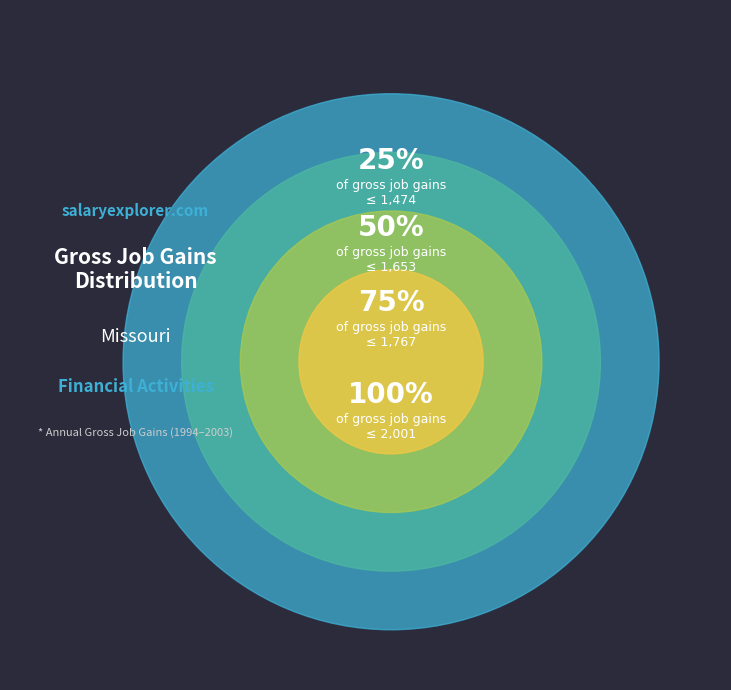

Is the sum of 2003 and 2000 greater than half?

No